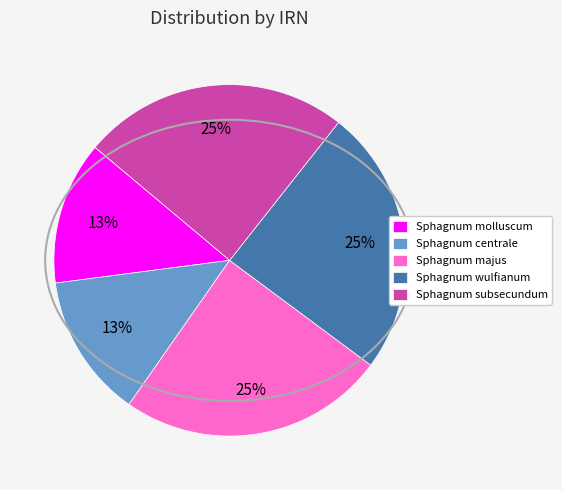

Is Sphagnum majus the majority of the pie?

No